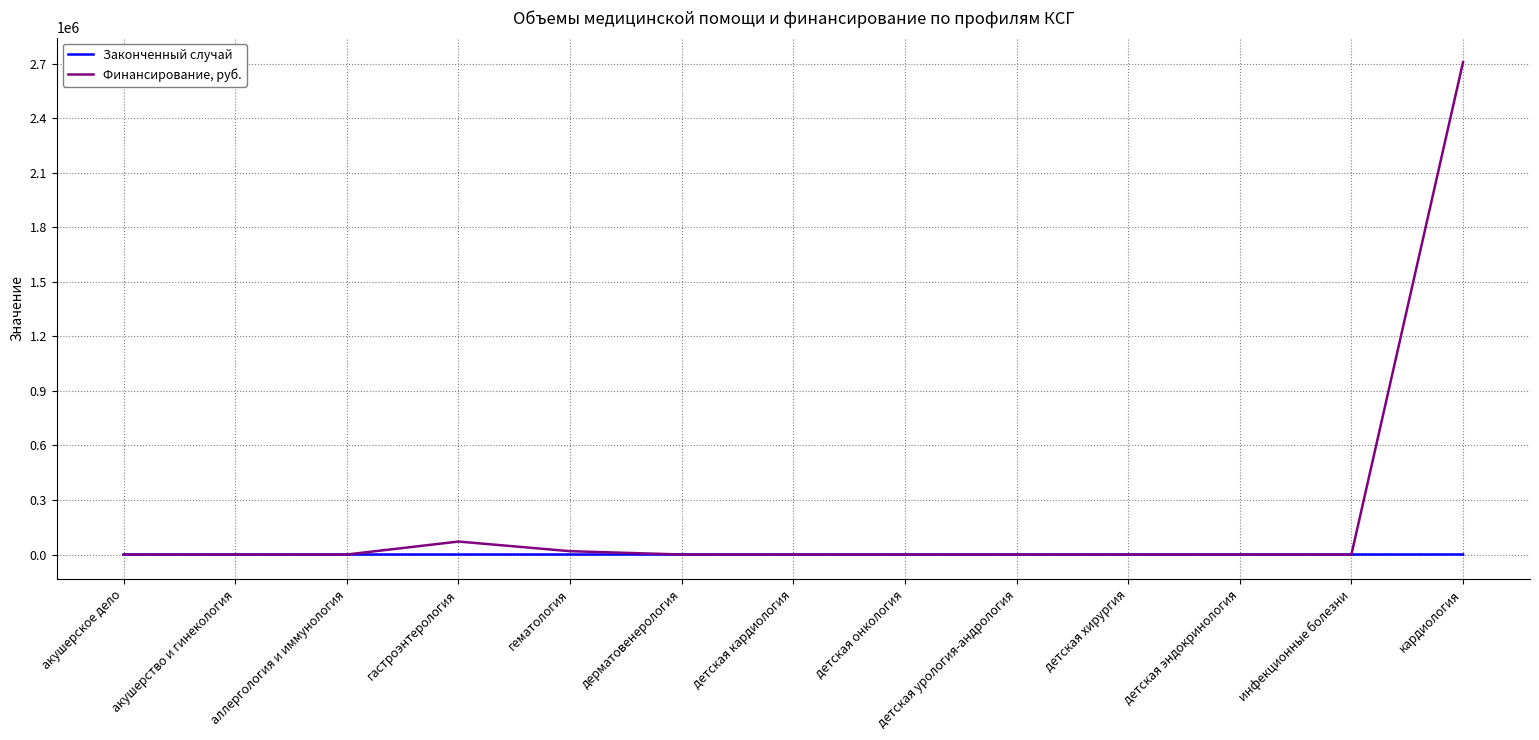

Rank the series by their maximum value, from highest to lowest.

Финансирование, руб., Законченный случай